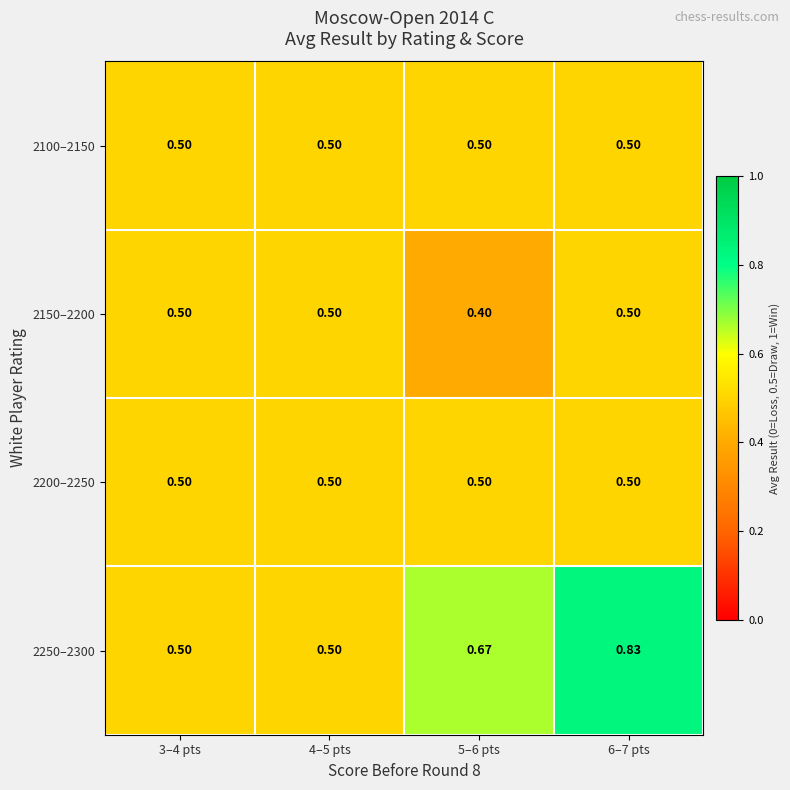

What is the spread (max minus min) of values at 6–7 pts?

0.3